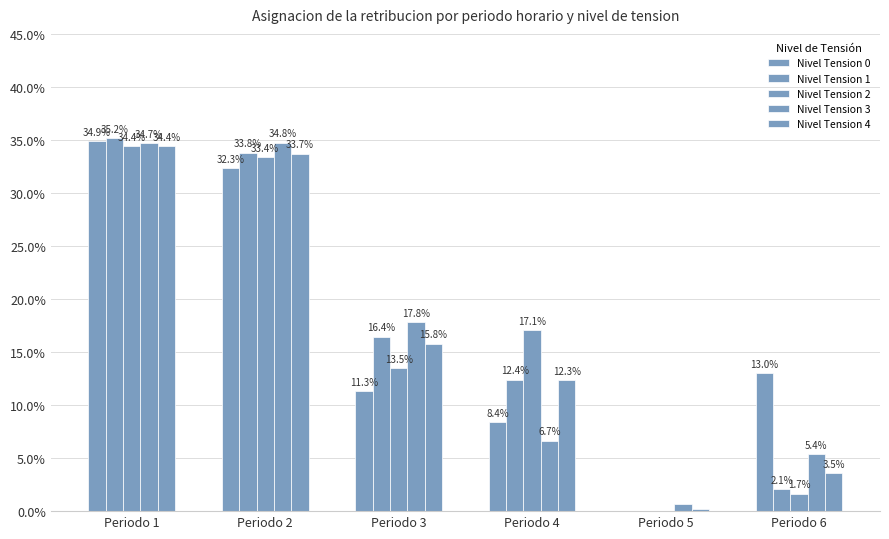

At which category is the sum across all series the highest?

Periodo 1